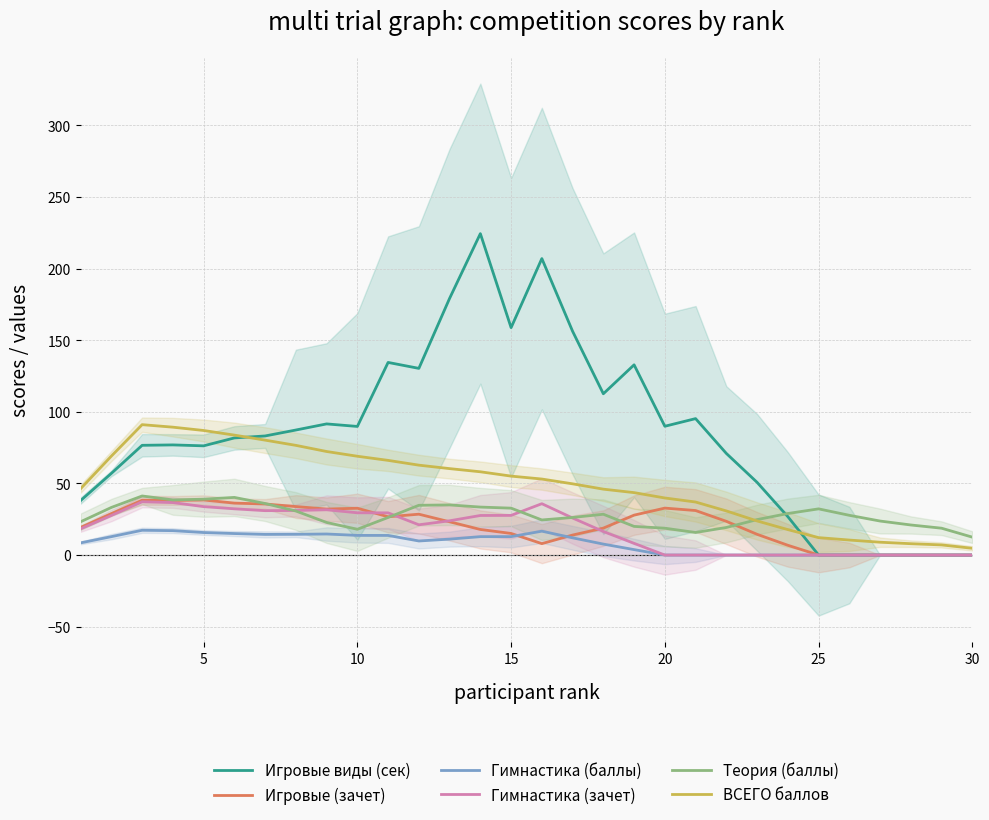

The value of Гимнастика (баллы) at 15 is 12.9. True or false?

True